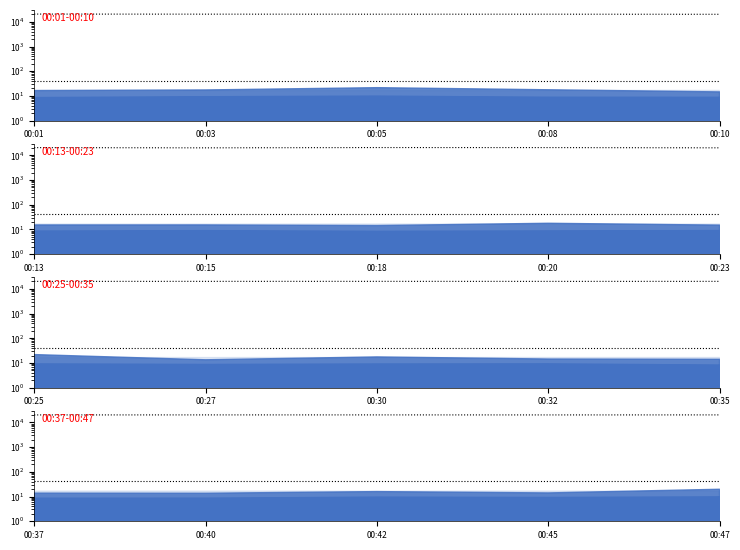

Which series changed the most between 00:37 and 00:42?

Max_cycle